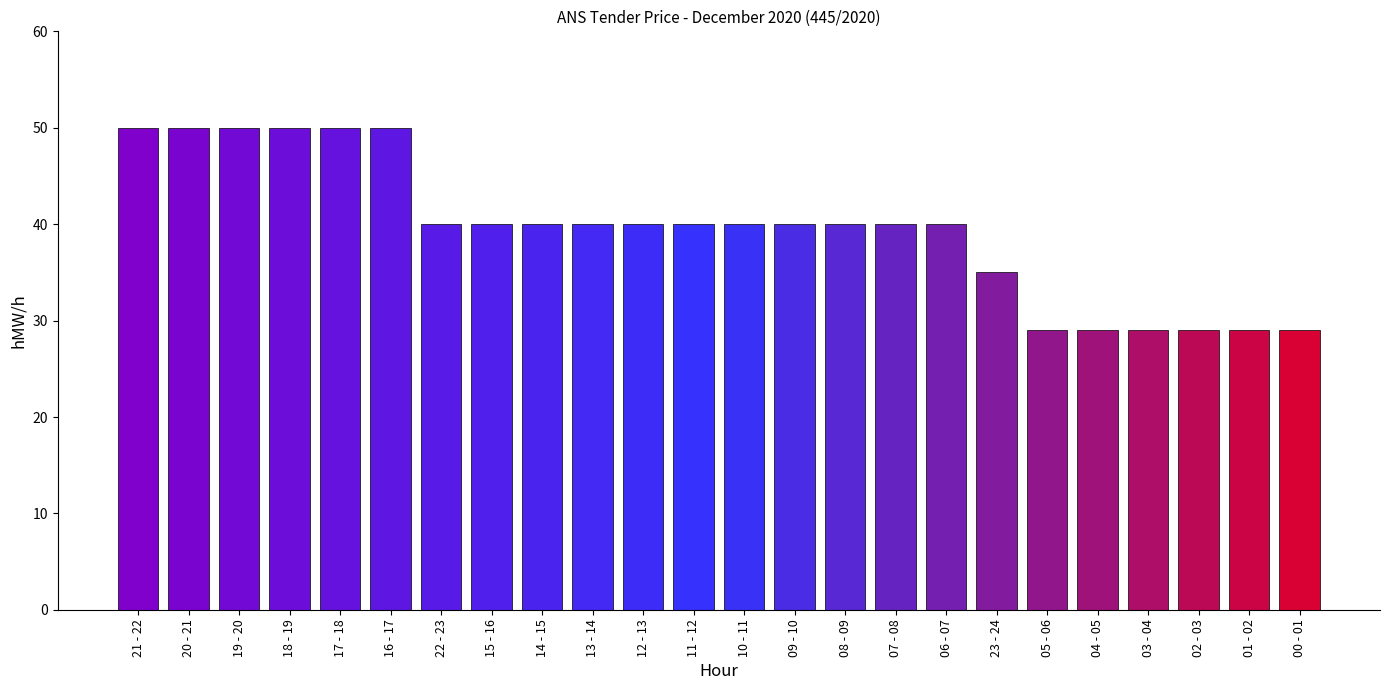

What is the label of the 5th bar from the left?

17 - 18